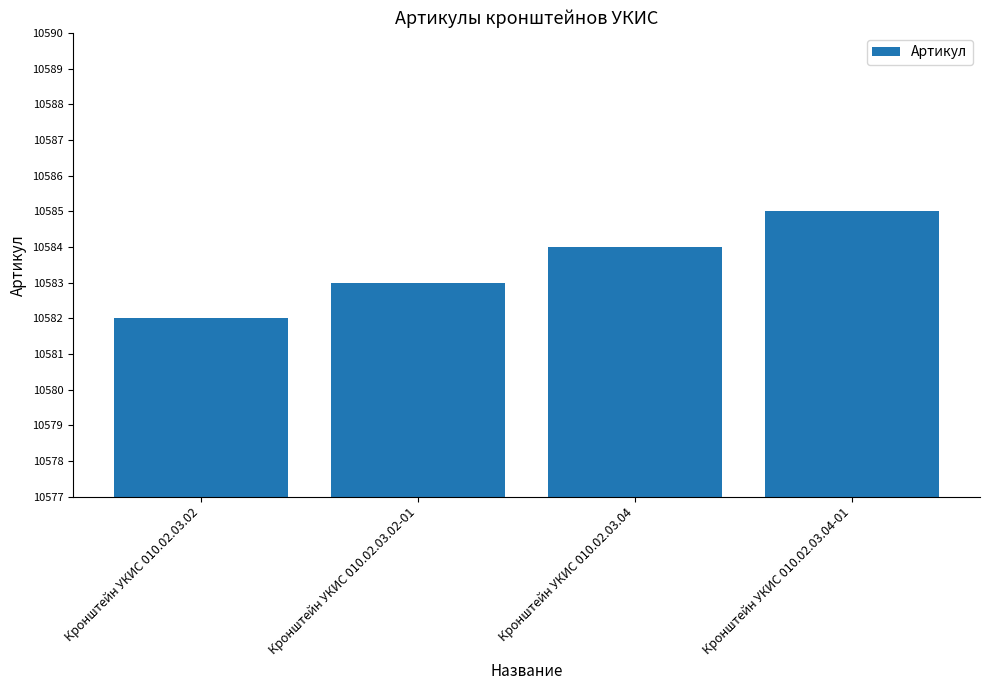

Rank the categories by value from lowest to highest.

Кронштейн УКИС 010.02.03.02, Кронштейн УКИС 010.02.03.02-01, Кронштейн УКИС 010.02.03.04, Кронштейн УКИС 010.02.03.04-01